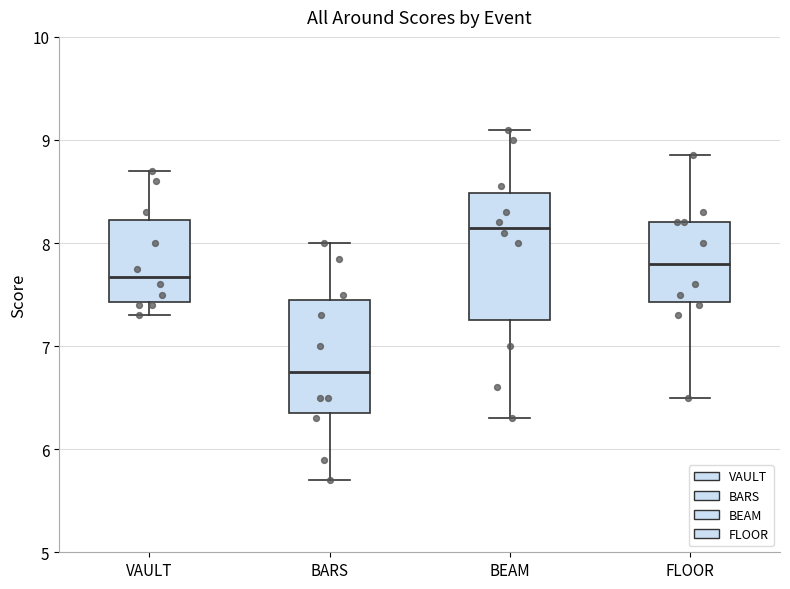

Reading left to right, read every box against the y-axis: the position of its median line, the range the box covers, and the ends of its whiskers. The values are not printed on the chart, so give them approximately, as read against the axis.

VAULT: median 7.7, box 7.4 to 8.2, whiskers 7.3 to 8.7
BARS: median 6.8, box 6.4 to 7.5, whiskers 5.7 to 8.0
BEAM: median 8.2, box 7.3 to 8.5, whiskers 6.3 to 9.1
FLOOR: median 7.8, box 7.4 to 8.2, whiskers 6.5 to 8.9